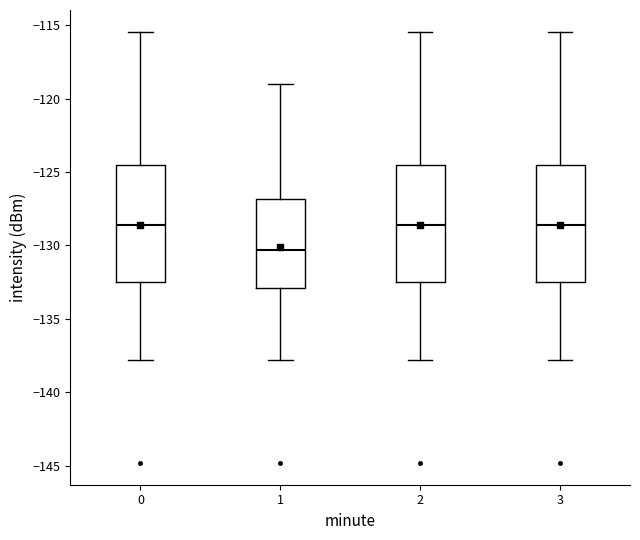

Reading left to right, transcribe this box plot: for each box, give where its median line is, the range the box spans, and where its two whiskers end, as read against the y-axis. The values are not printed on the chart, so give them approximately, as read against the axis.

0: median -128.5, box -132.5 to -124.5, whiskers -138.0 to -115.5
1: median -130.5, box -133.0 to -127.0, whiskers -138.0 to -119.0
2: median -128.5, box -132.5 to -124.5, whiskers -138.0 to -115.5
3: median -128.5, box -132.5 to -124.5, whiskers -138.0 to -115.5